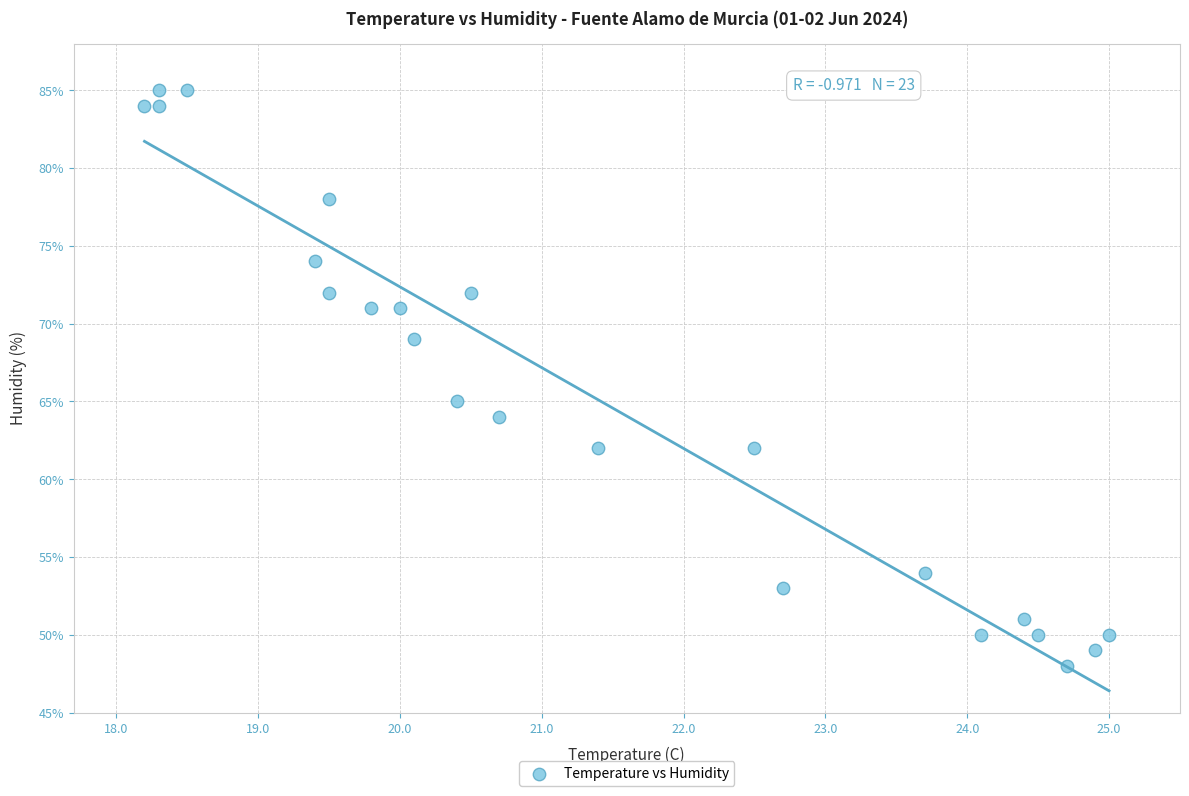

What Y value in the scatter plot is closest to 66?

65